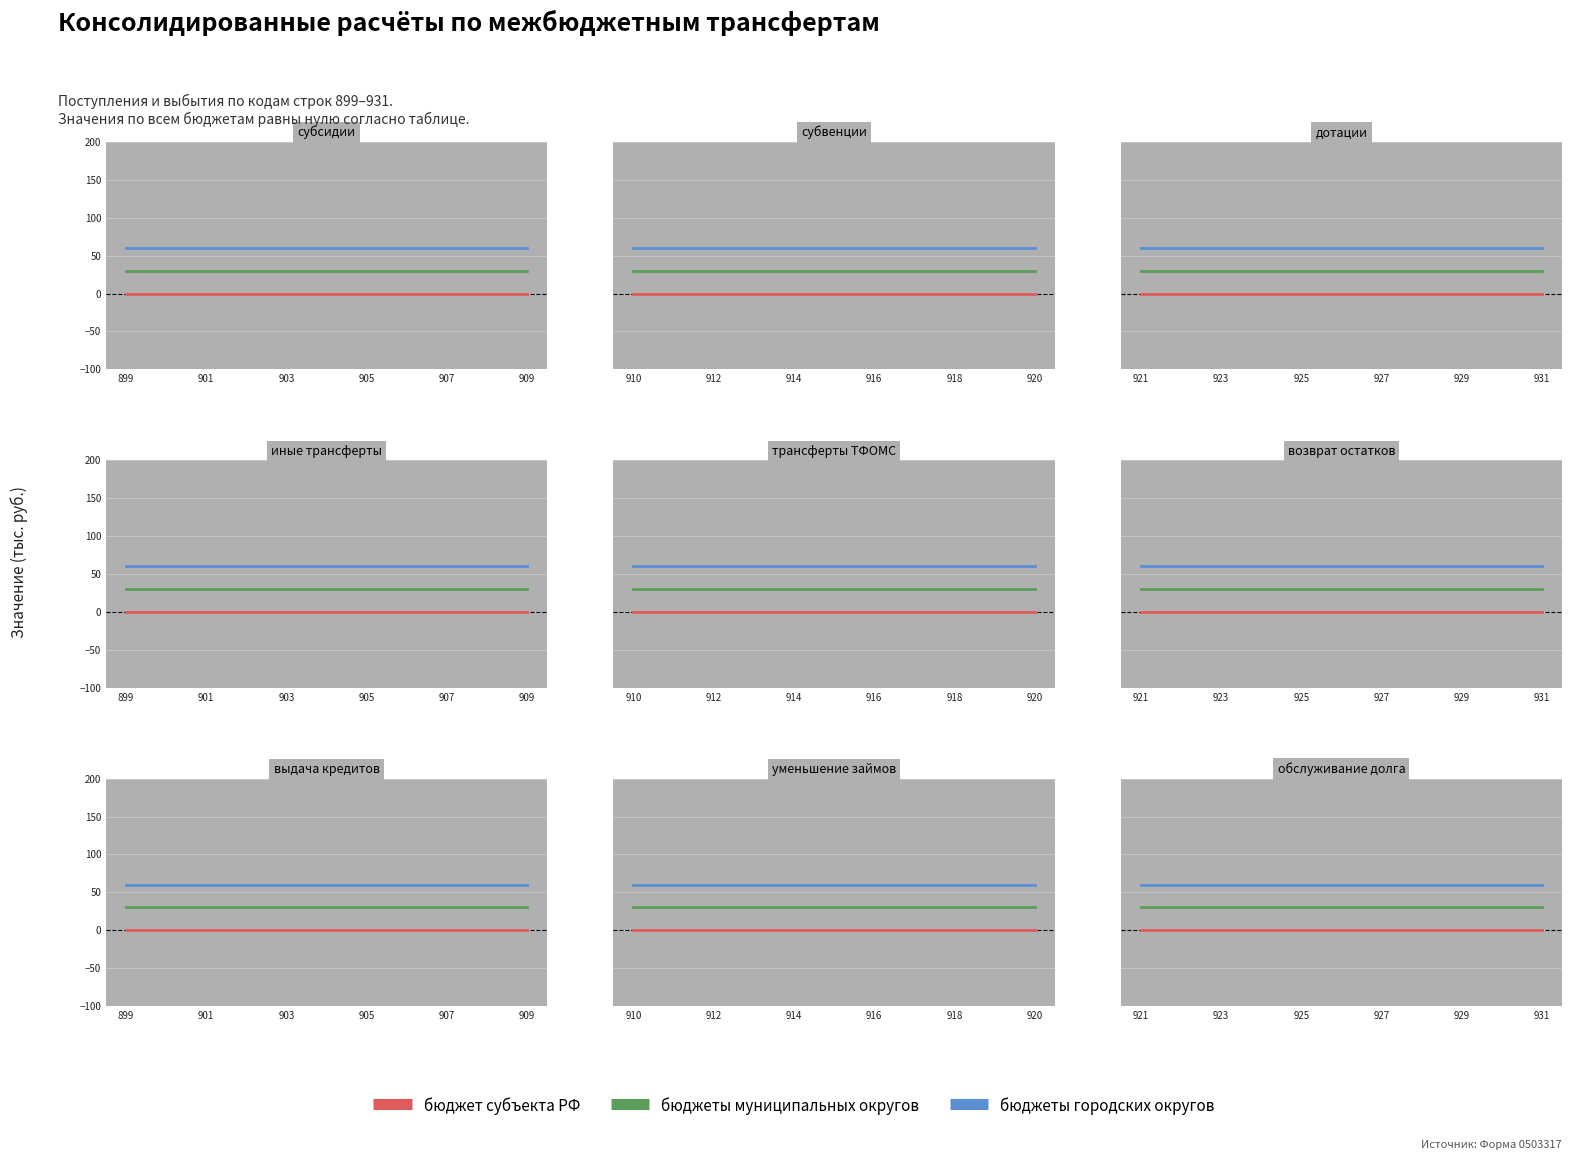

Reading left to right, list all the values displayed in this chart.

бюджет субъекта РФ: 0	0	0	0	0	0	0	0	0	0	0
бюджеты муниципальных округов: 30	30	30	30	30	30	30	30	30	30	30
бюджеты городских округов: 60	60	60	60	60	60	60	60	60	60	60